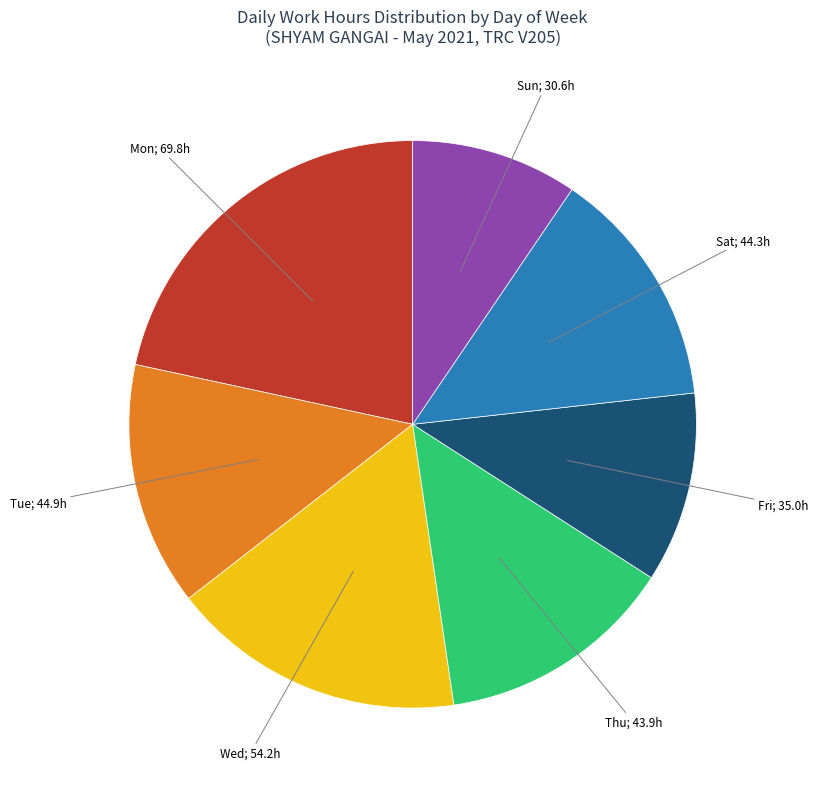

Is there a majority slice in this chart?

No